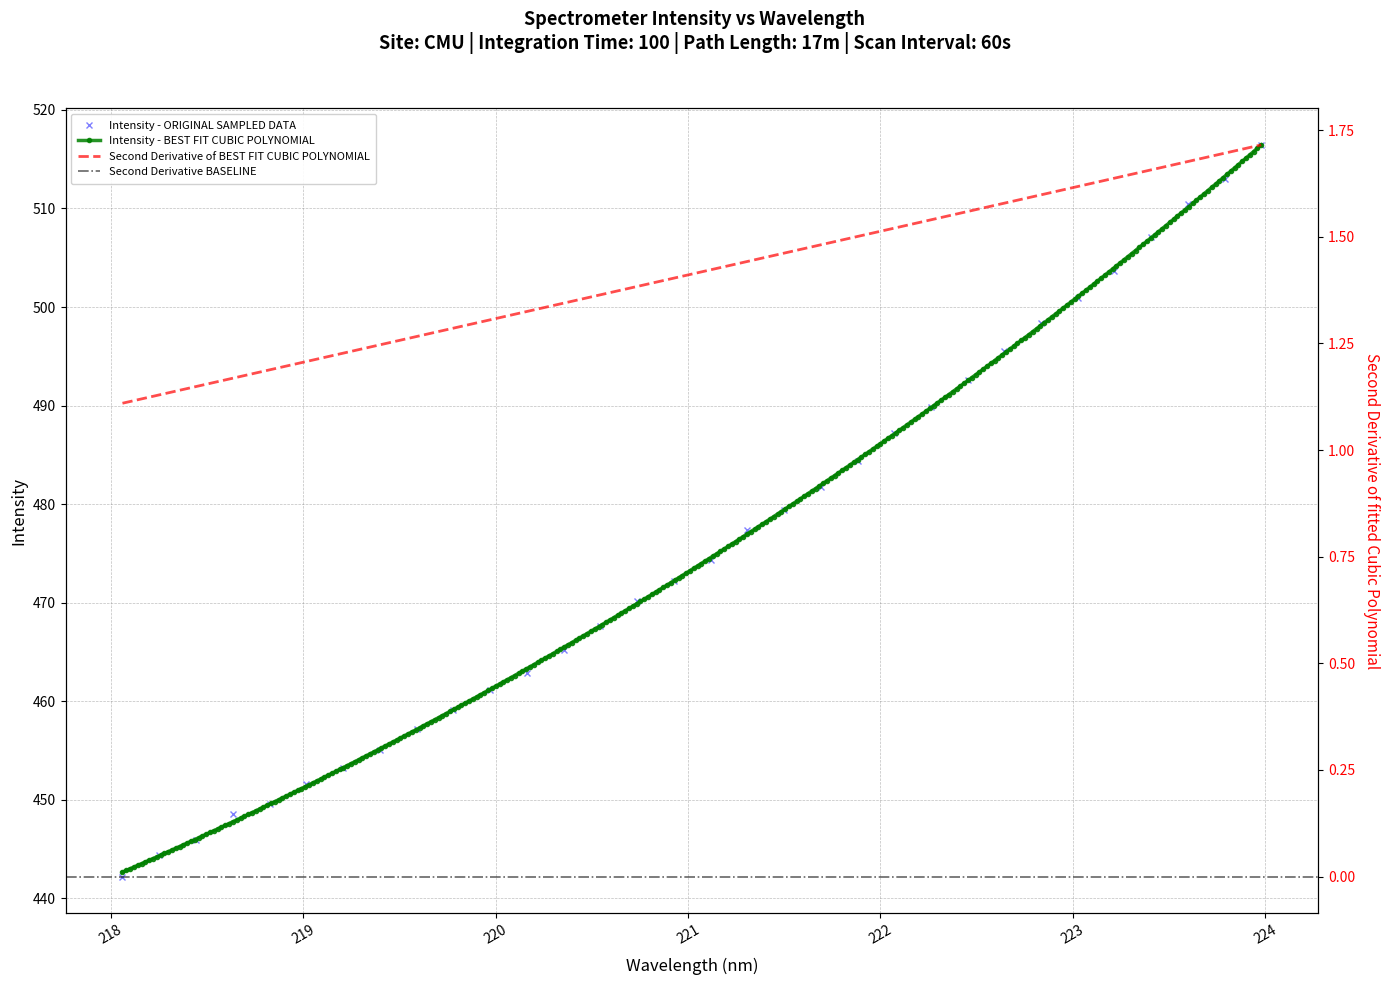

What is the difference between the maximum and minimum values?

74.3